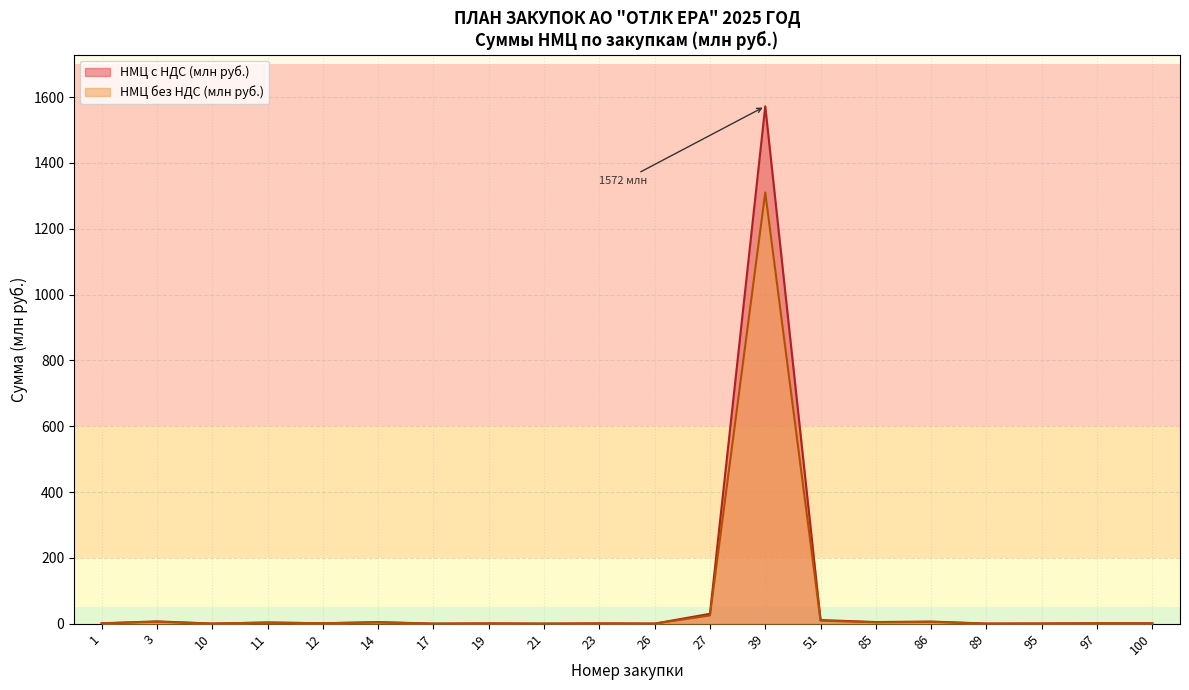

Where is the first local maximum for НМЦ с НДС (млн руб.)?

3